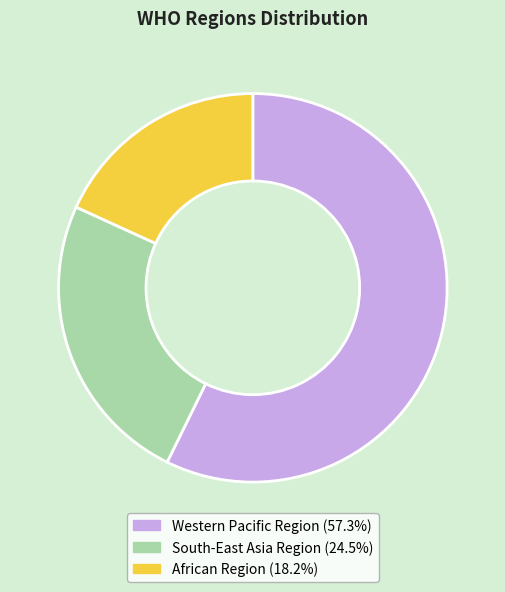

What is the smallest slice in the pie chart?

African Region